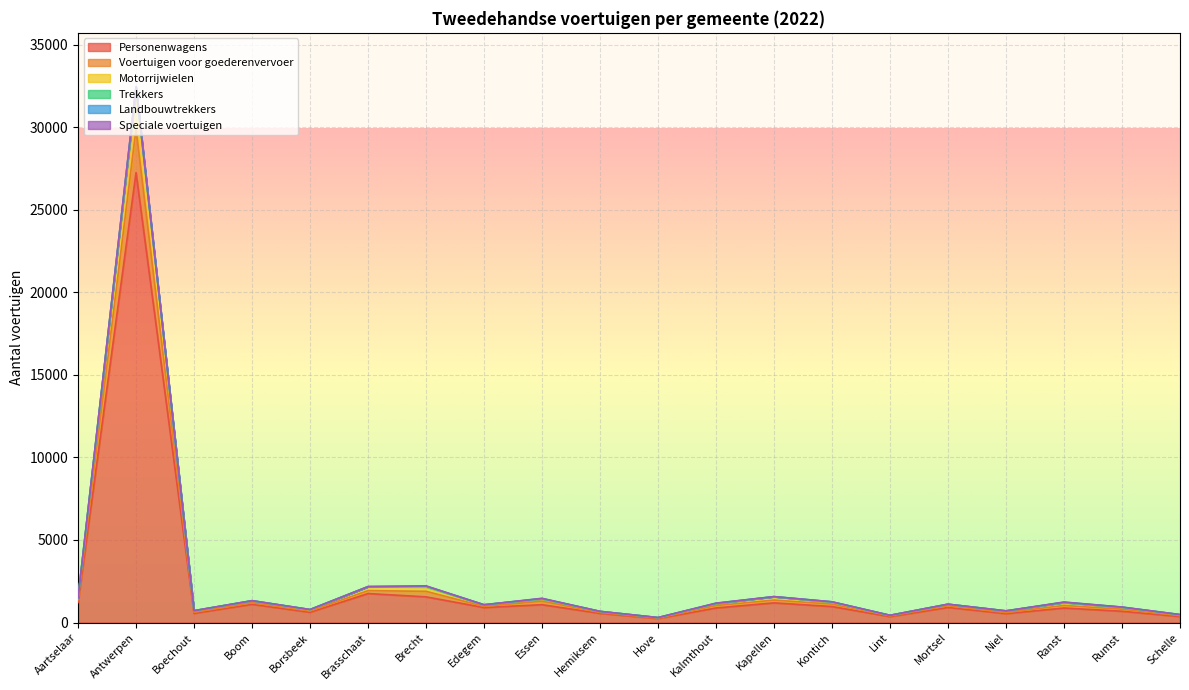

Is the value of Motorrijwielen at Antwerpen greater than the value of Voertuigen voor goederenvervoer at Edegem?

Yes